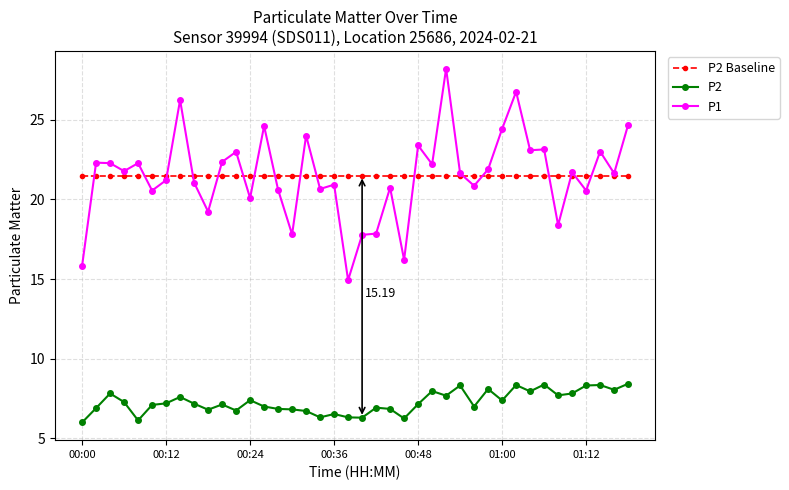

Which series has the largest range (max minus min)?

P1